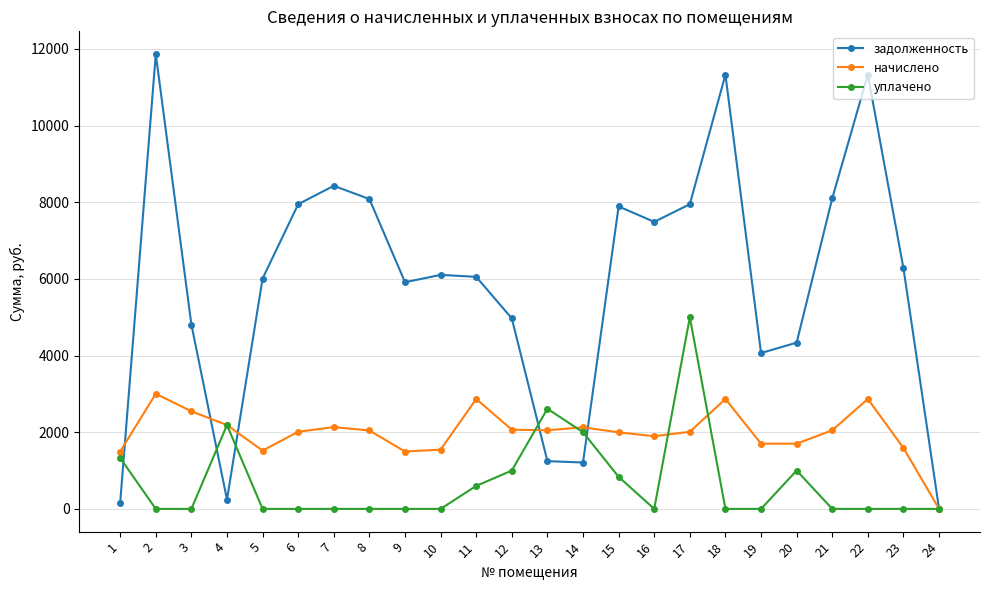

What is the highest value of the начислено series?

3003.5